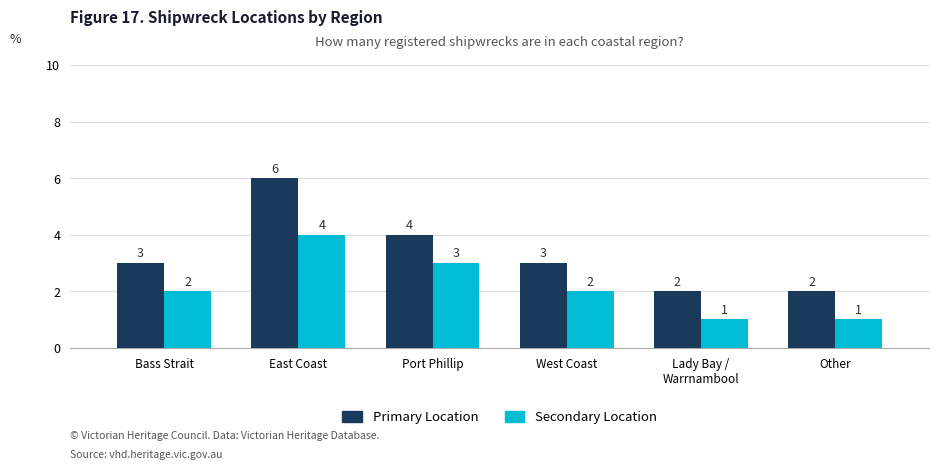

Which series has the widest spread of values?

Primary Location